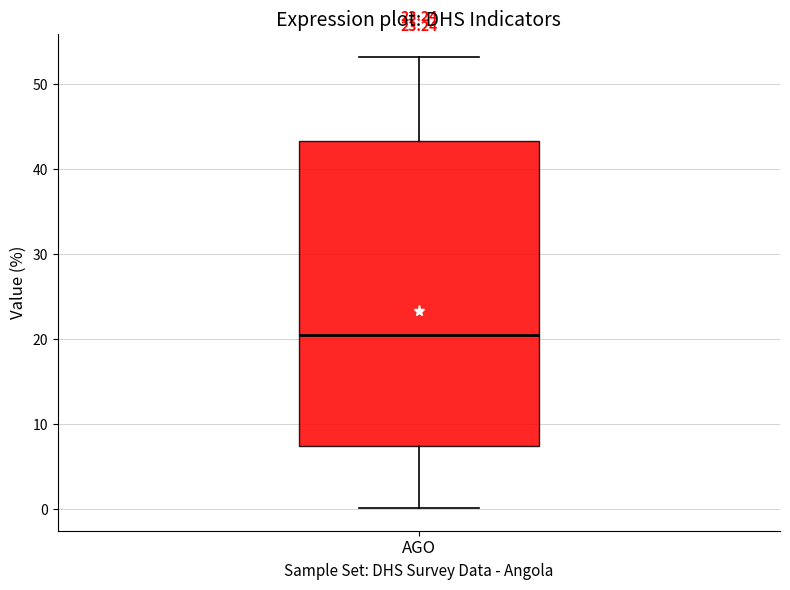

Read this box plot against the y-axis: the position of the median line, the range covered by the box, and the ends of both whiskers. The values are not printed on the chart, so give them approximately, as read against the axis.

median 21, box 7 to 43, whiskers 0 to 53